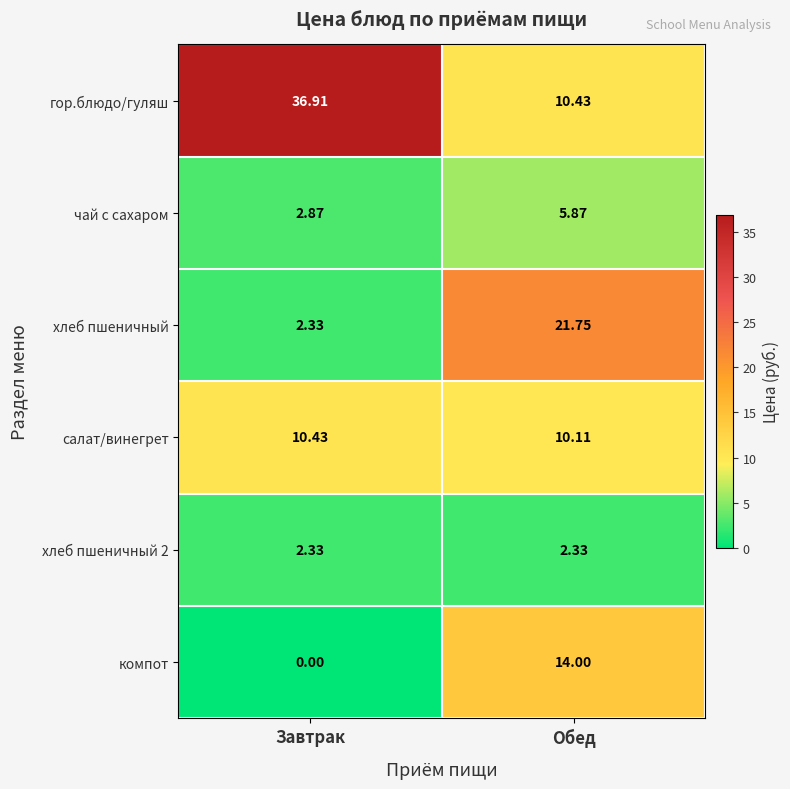

Which label corresponds to the smallest value in the chart?

Завтрак